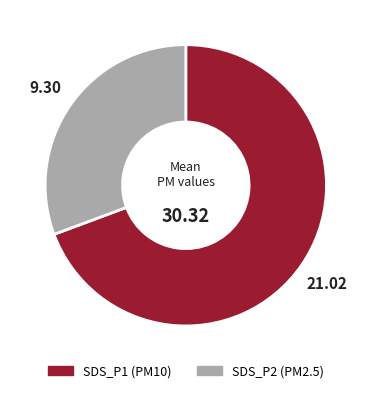

Rank the categories by value from lowest to highest.

SDS_P2, SDS_P1